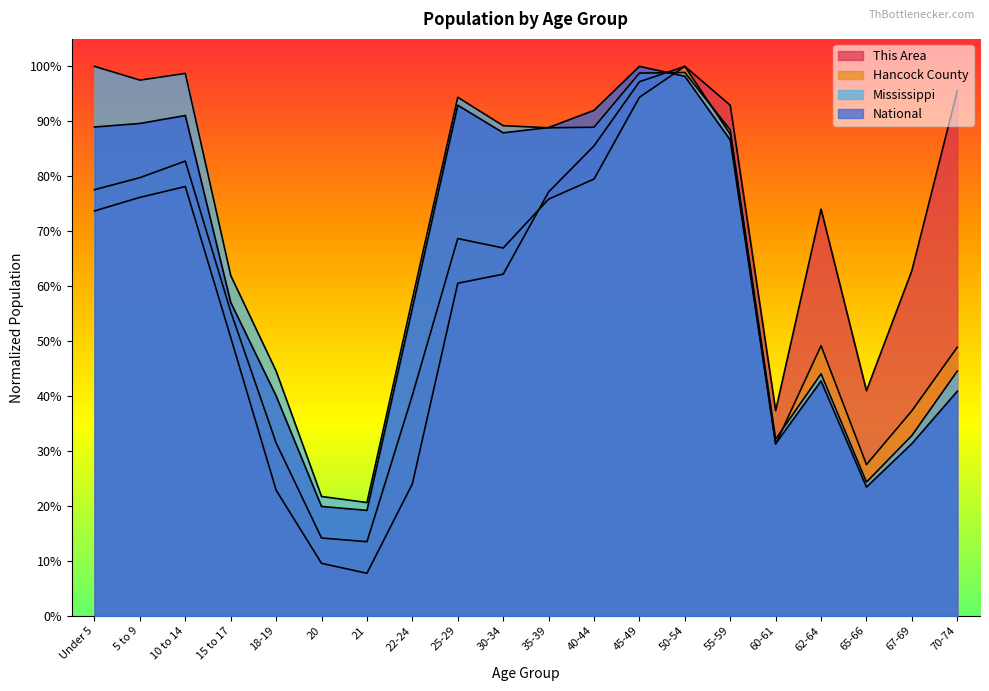

Reading right to left, what are all the values shown in this chart?

This Area: 70-74=1.0	67-69=0.6	65-66=0.4	62-64=0.7	60-61=0.4	55-59=0.9	50-54=1.0	45-49=1.0	40-44=0.9	35-39=0.8	30-34=0.6	25-29=0.6	22-24=0.2	21=0.1	20=0.1	18-19=0.2	15 to 17=0.5	10 to 14=0.8	5 to 9=0.8	Under 5=0.7
Hancock County: 70-74=0.5	67-69=0.4	65-66=0.3	62-64=0.5	60-61=0.3	55-59=0.9	50-54=1.0	45-49=0.9	40-44=0.8	35-39=0.8	30-34=0.7	25-29=0.7	22-24=0.4	21=0.1	20=0.1	18-19=0.3	15 to 17=0.6	10 to 14=0.8	5 to 9=0.8	Under 5=0.8
Mississippi: 70-74=0.4	67-69=0.3	65-66=0.2	62-64=0.4	60-61=0.3	55-59=0.9	50-54=1.0	45-49=1.0	40-44=0.9	35-39=0.9	30-34=0.9	25-29=0.9	22-24=0.6	21=0.2	20=0.2	18-19=0.4	15 to 17=0.6	10 to 14=1.0	5 to 9=1.0	Under 5=1.0
National: 70-74=0.4	67-69=0.3	65-66=0.2	62-64=0.4	60-61=0.3	55-59=0.9	50-54=1.0	45-49=1.0	40-44=0.9	35-39=0.9	30-34=0.9	25-29=0.9	22-24=0.6	21=0.2	20=0.2	18-19=0.4	15 to 17=0.6	10 to 14=0.9	5 to 9=0.9	Under 5=0.9